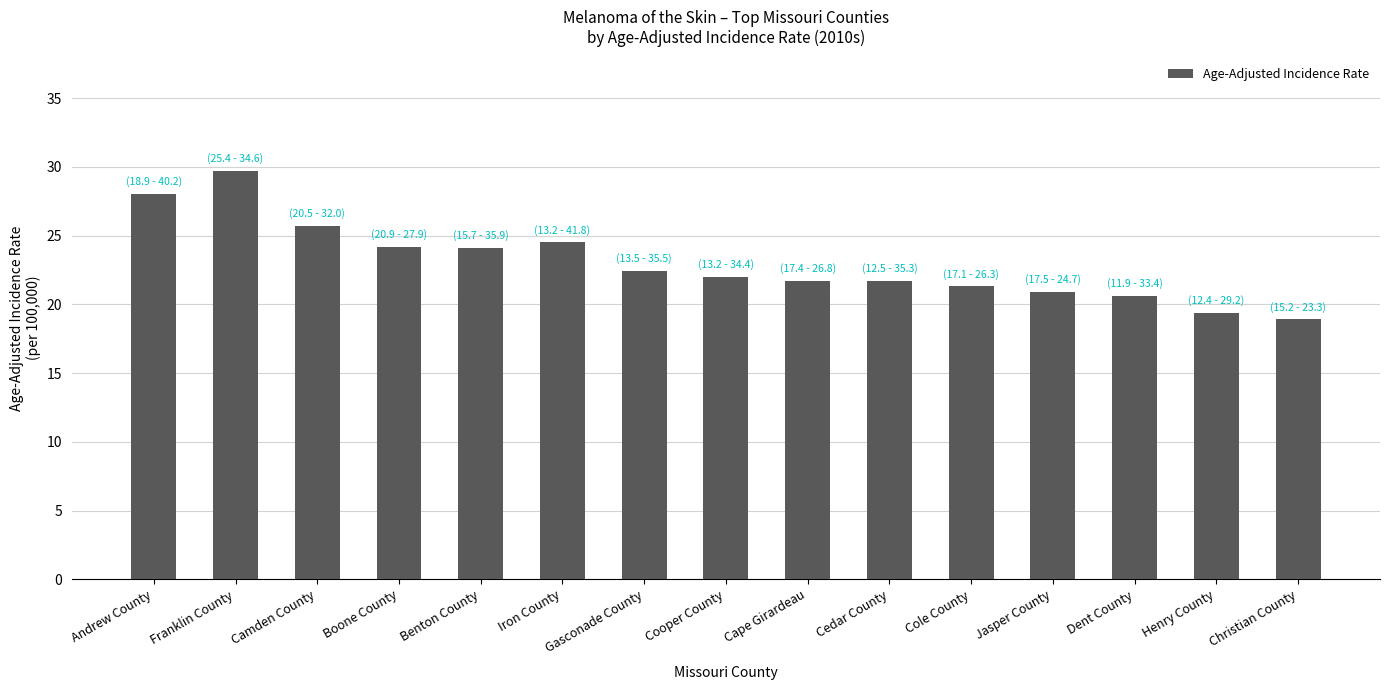

What is the average value?

23.0